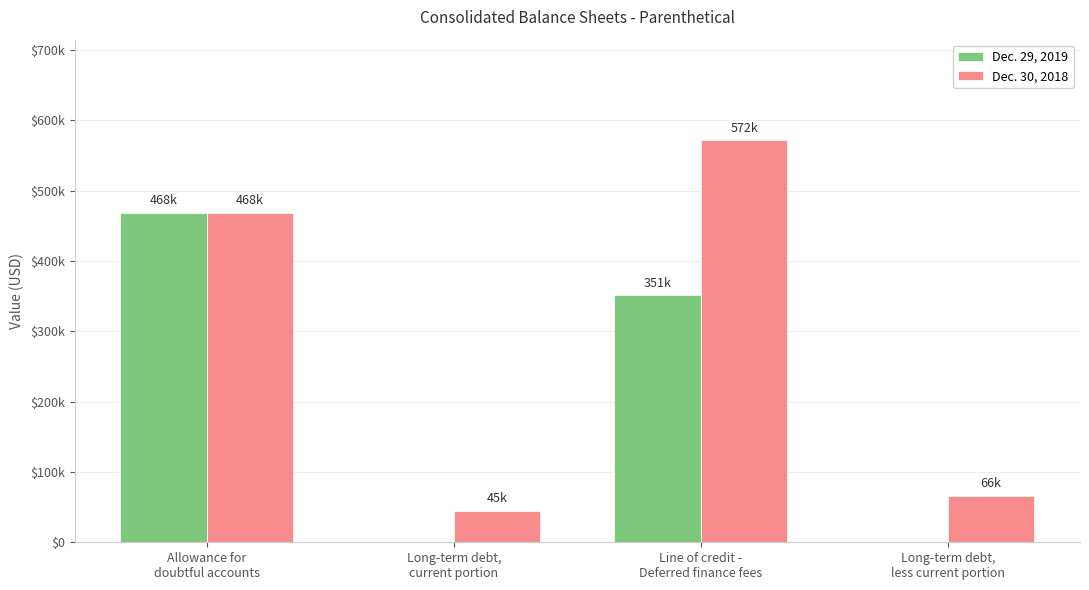

What are all the series names shown in the legend?

Dec. 29, 2019, Dec. 30, 2018